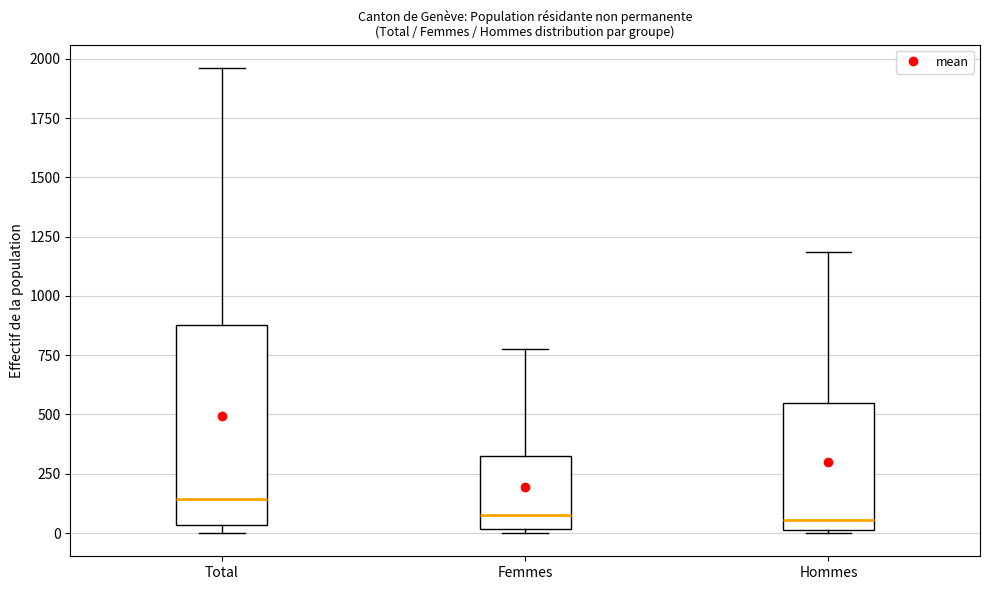

Which box is the tallest, from its lower edge to its upper edge?

Total